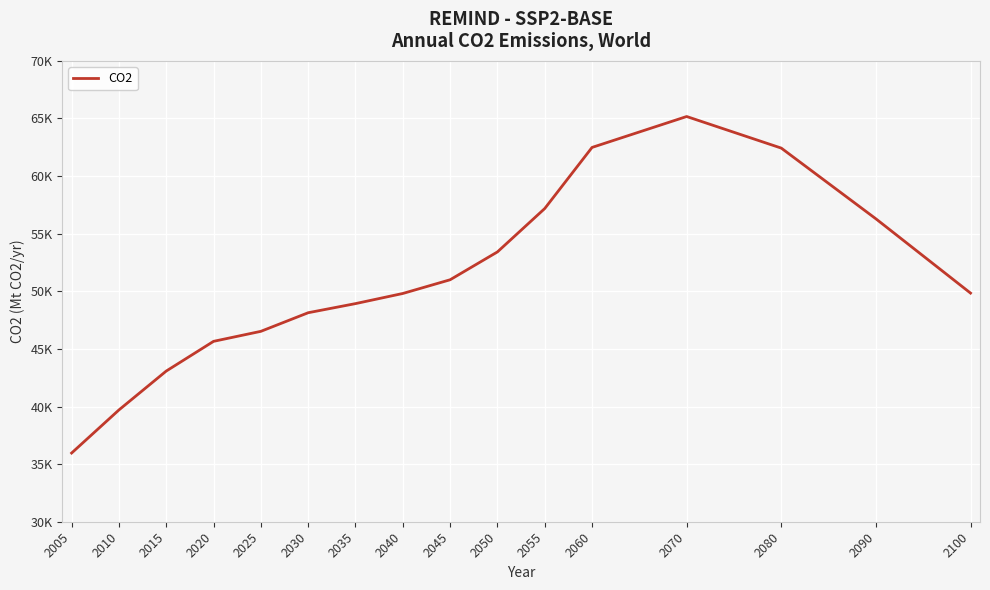

Rank the categories by value from highest to lowest.

2070, 2060, 2080, 2055, 2090, 2050, 2045, 2100, 2040, 2035, 2030, 2025, 2020, 2015, 2010, 2005